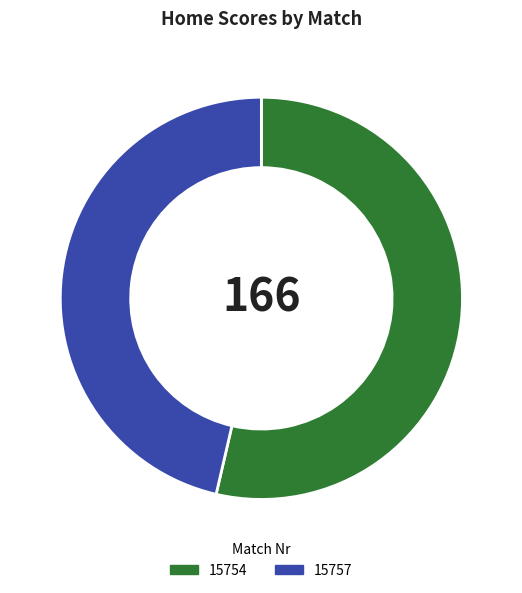

The 15754 slice represents 54% of the pie. True or false?

True